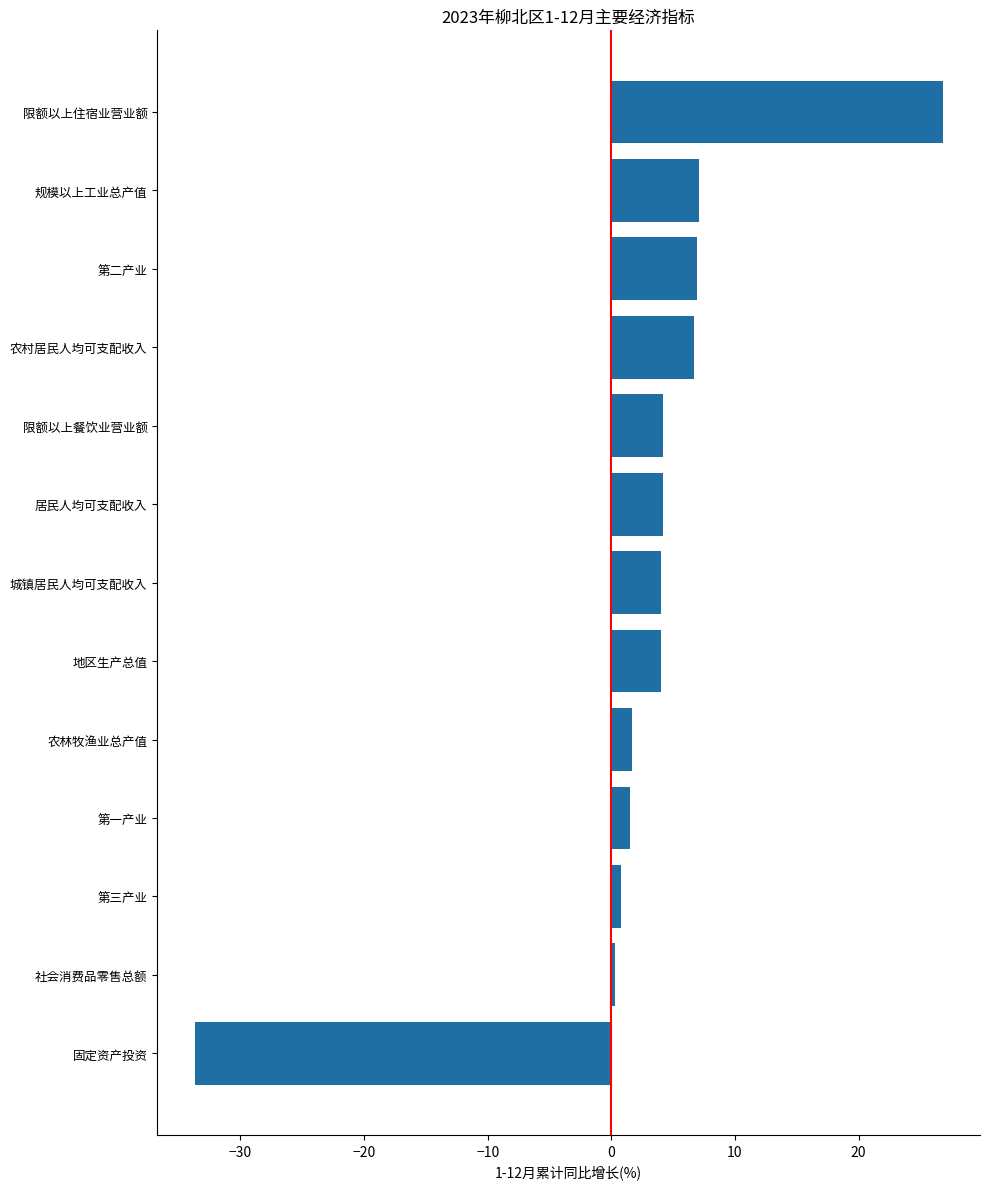

What is the approximate value at 限额以上住宿业营业额?

26.8